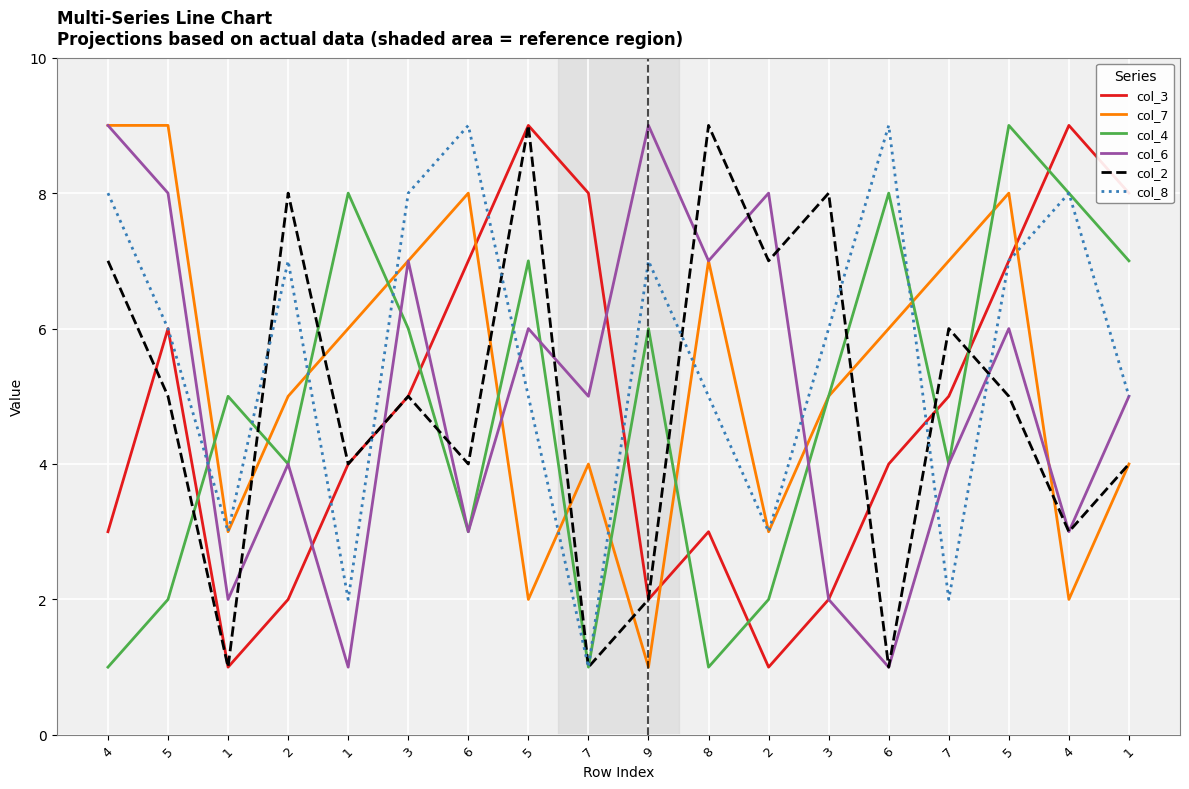

How many intersections are there between col_7 and col_4?

10